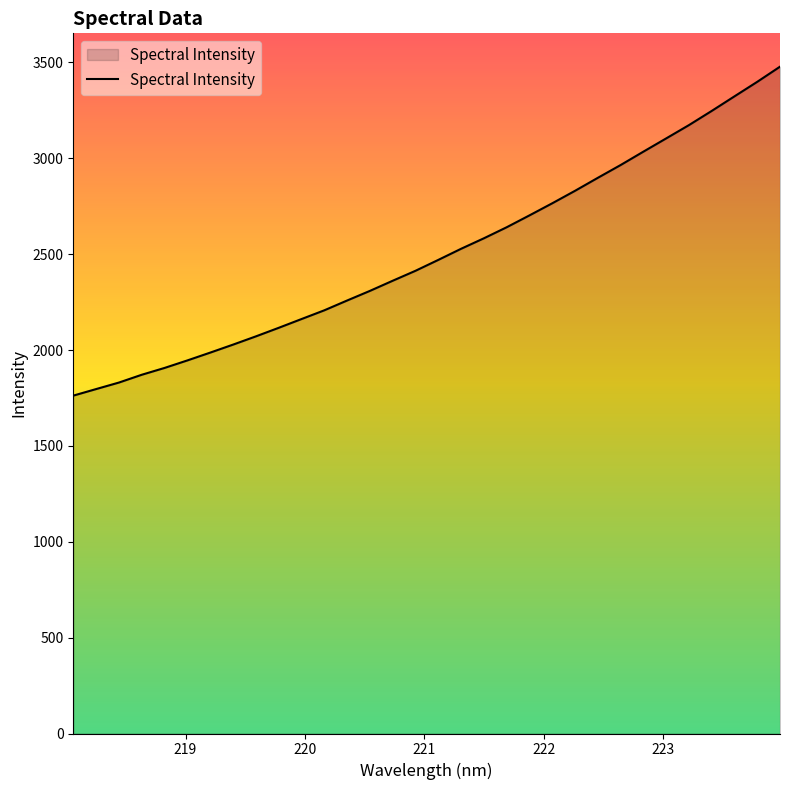

Does the chart have visible grid lines?

No